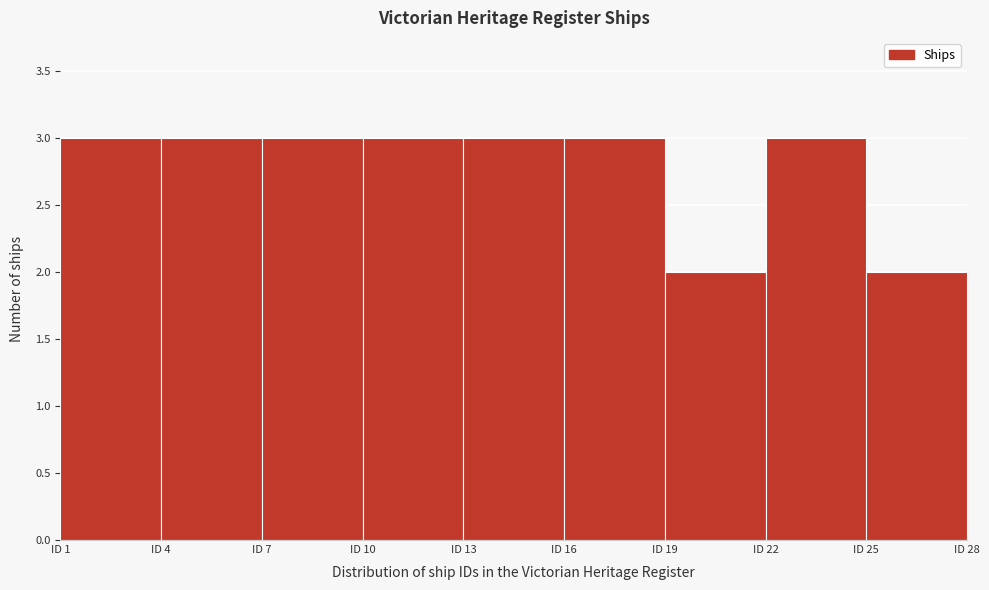

How tall is the bar that spans 10 to 13 on the x-axis? The values are not printed on the chart, so give them approximately, as read against the axis.

3